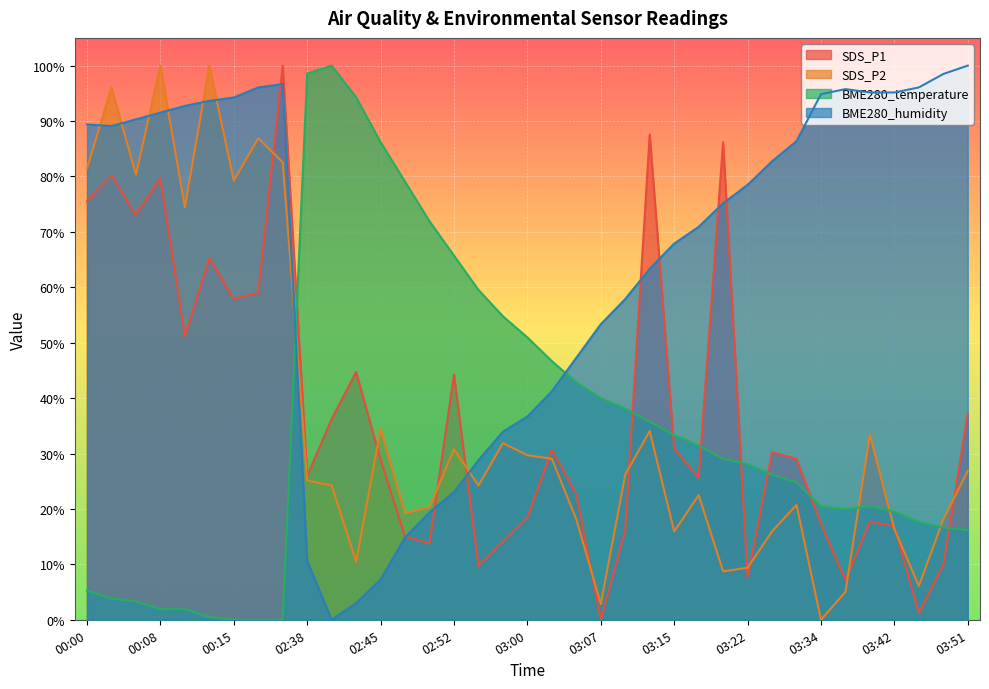

Where is the first local maximum for SDS_P1?

00:03